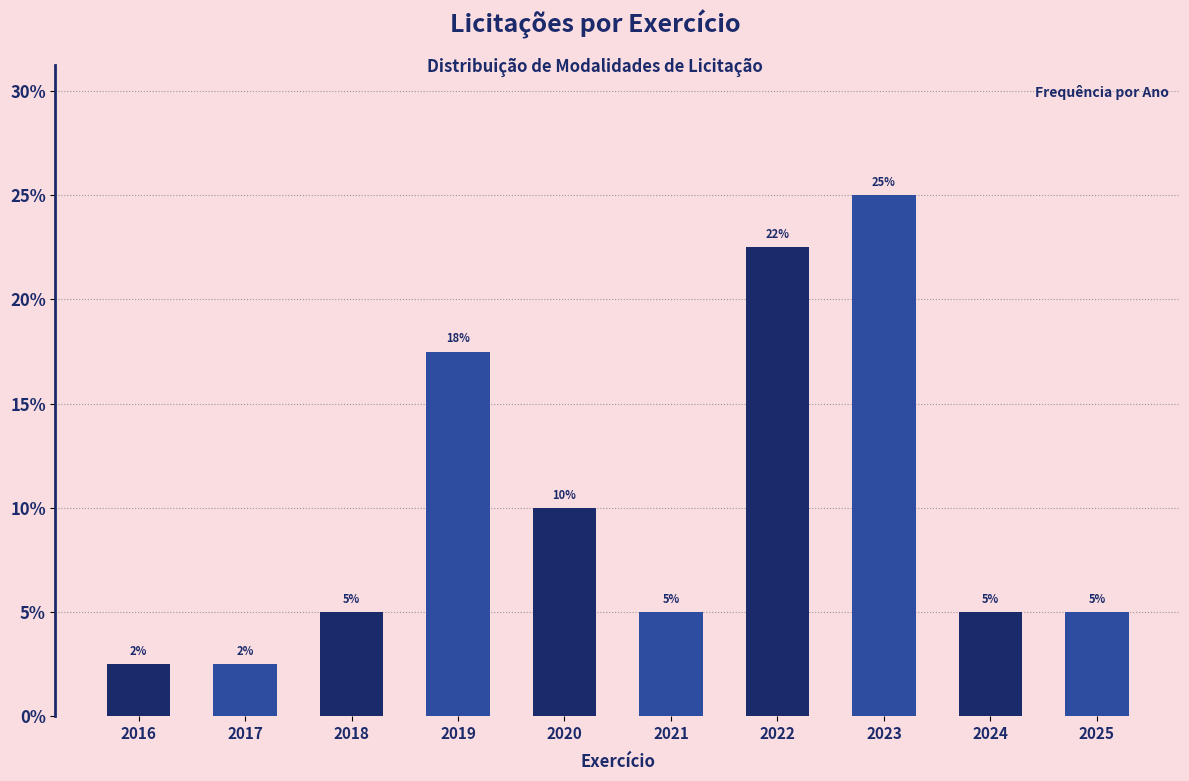

The chart shows a value of 5.0 at 2021. True or false?

True